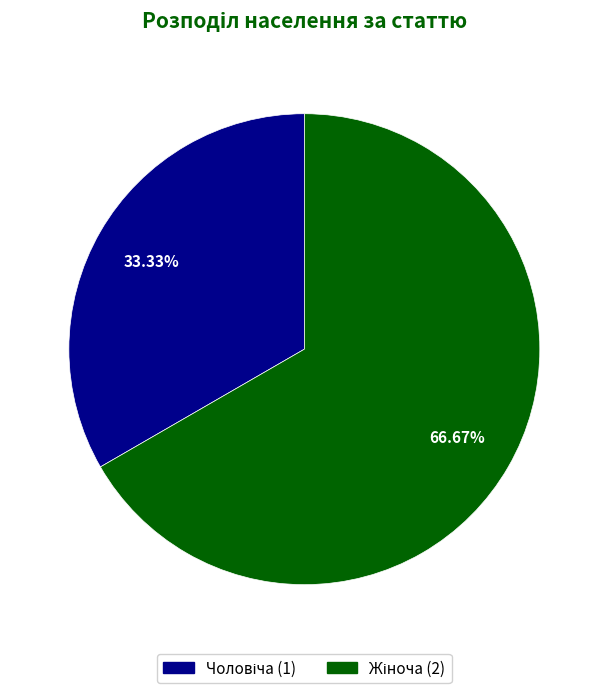

Does any single category account for the majority?

Yes